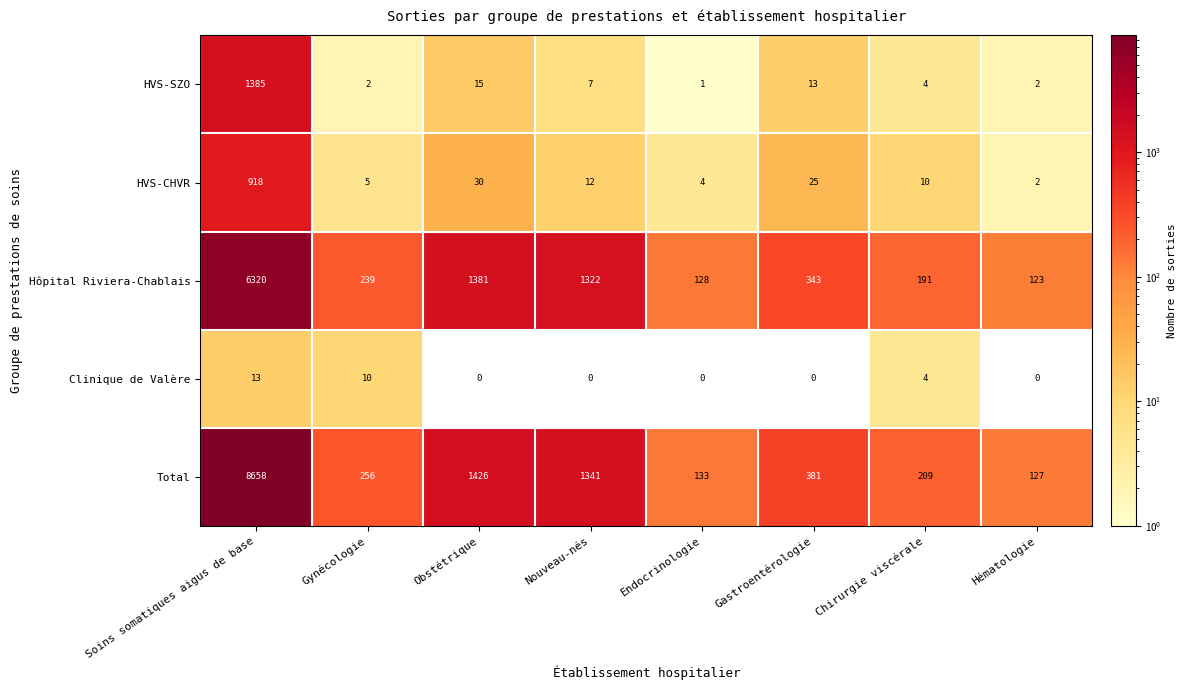

At how many categories does at least one series exceed 4850?

1